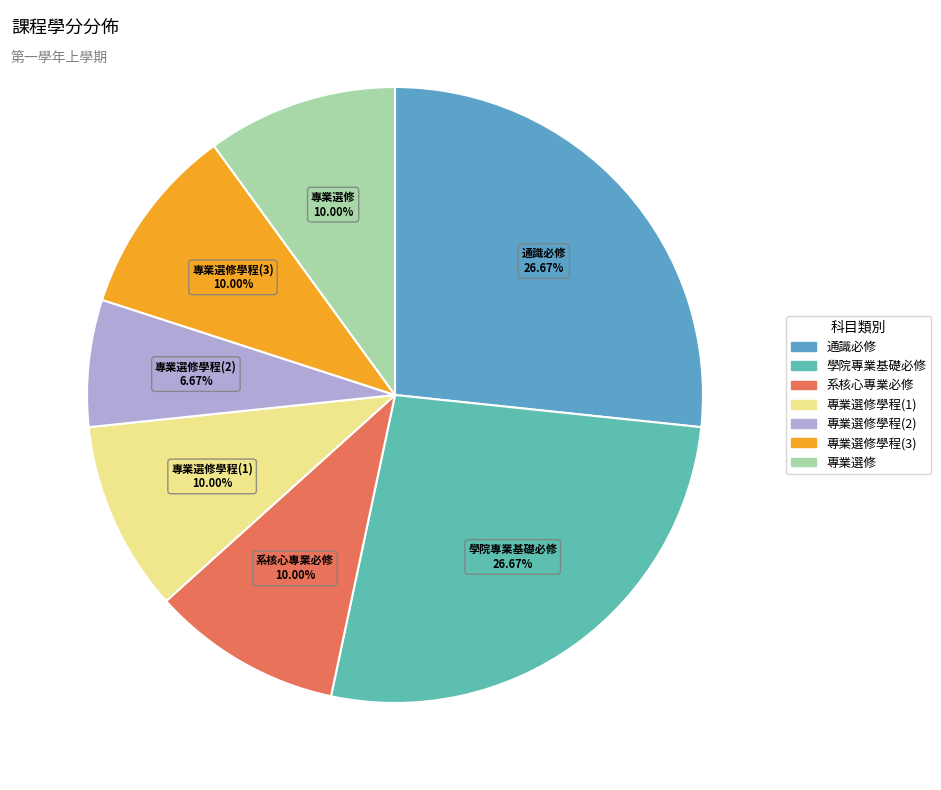

Is there any slice that represents more than half of the pie?

No